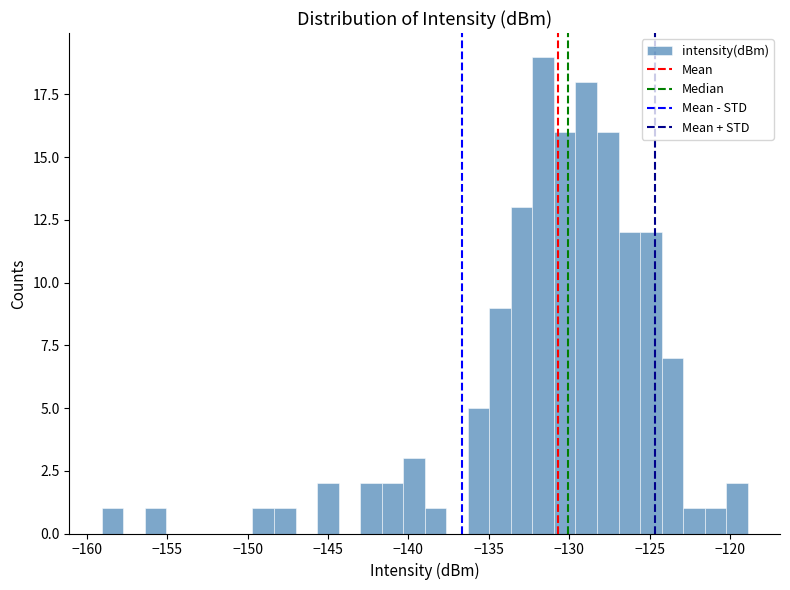

Around what value on the x-axis is the tallest bar? Give the approximate position of its centre, as read against the axis.

-131.5